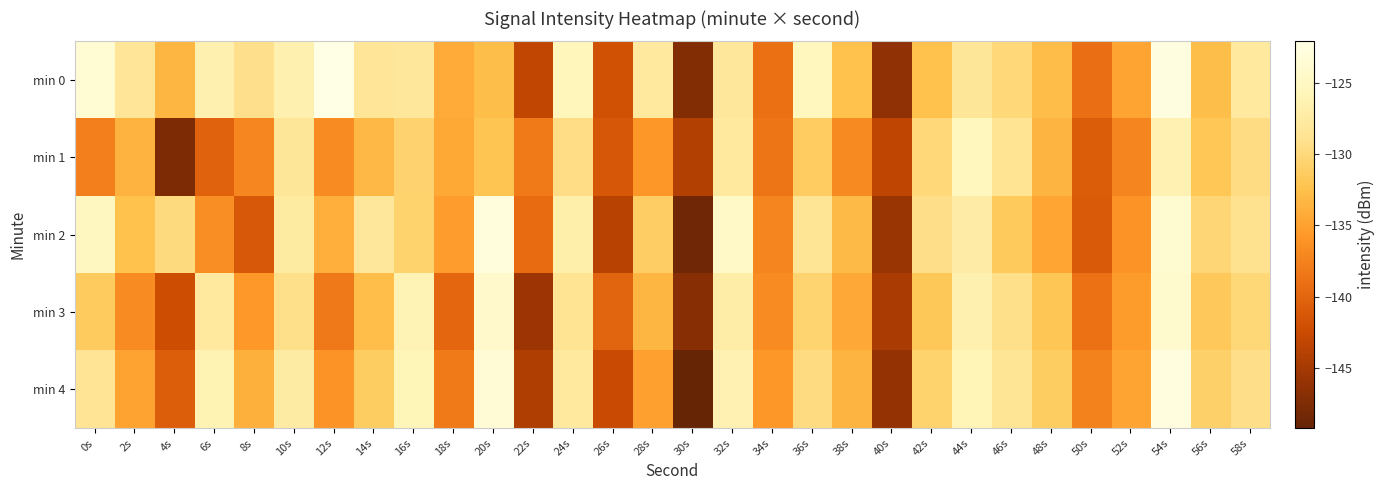

Rank the series by their maximum value, from highest to lowest.

min 0, min 4, min 2, min 3, min 1